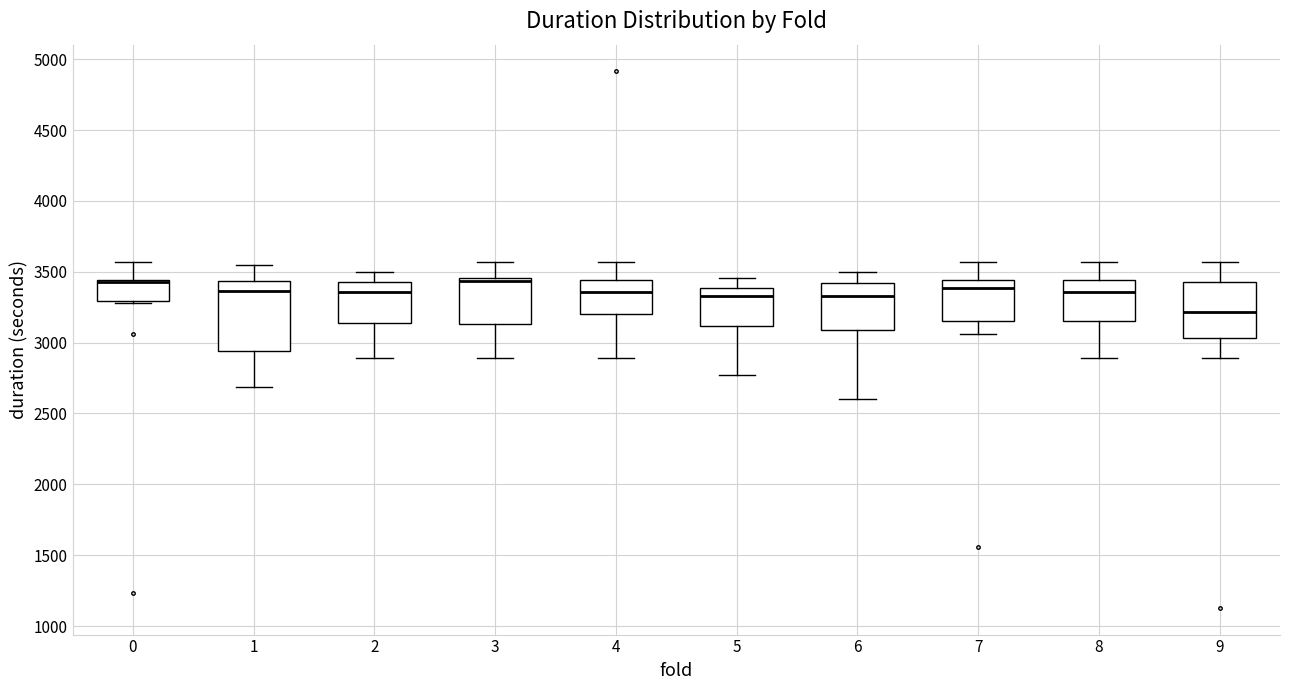

Reading left to right, transcribe this box plot: for each box, give where its median line is, the range the box spans, and where its two whiskers end, as read against the y-axis. The values are not printed on the chart, so give them approximately, as read against the axis.

0: median 3450 (drawn on the box's upper edge), box 3300 to 3450, whiskers 3300 to 3550
1: median 3350, box 2950 to 3450, whiskers 2700 to 3550
2: median 3350, box 3150 to 3400, whiskers 2900 to 3500
3: median 3450 (just below the box's upper edge), box 3150 to 3450, whiskers 2900 to 3550
4: median 3350, box 3200 to 3450, whiskers 2900 to 3550
5: median 3350, box 3100 to 3400, whiskers 2750 to 3450
6: median 3350, box 3100 to 3400, whiskers 2600 to 3500
7: median 3400, box 3150 to 3450, whiskers 3050 to 3550
8: median 3350, box 3150 to 3450, whiskers 2900 to 3550
9: median 3200, box 3050 to 3400, whiskers 2900 to 3550